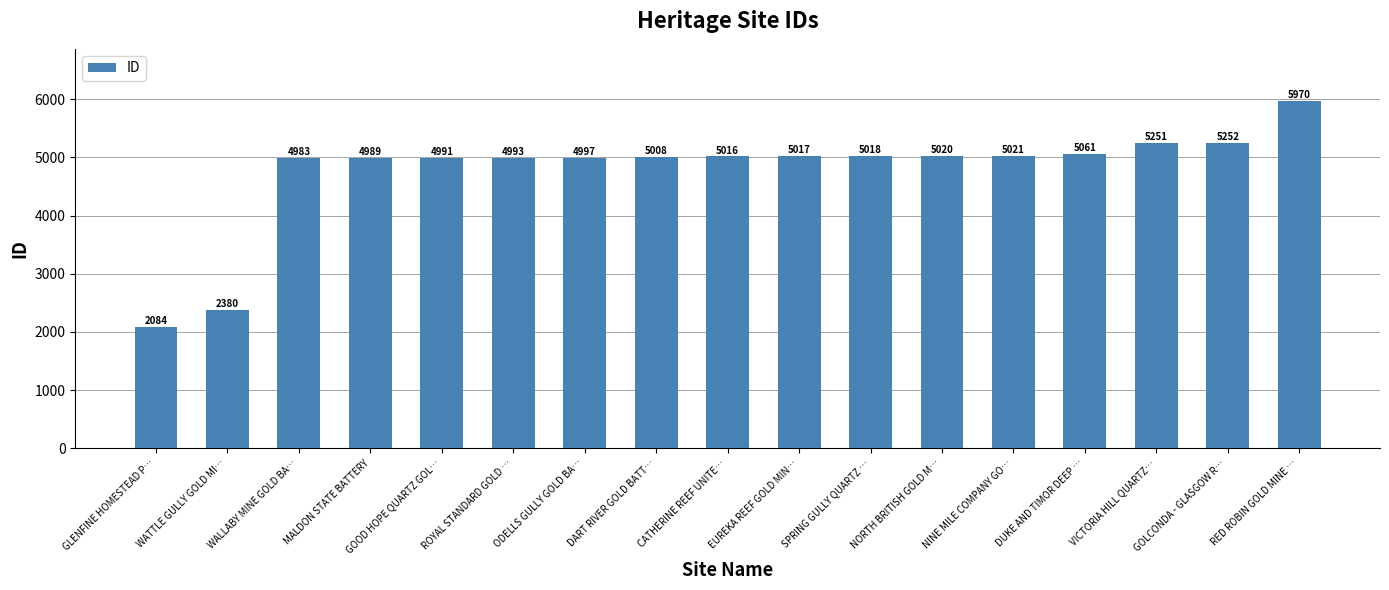

Which category has the highest value across all series?

RED ROBIN GOLD MINE …